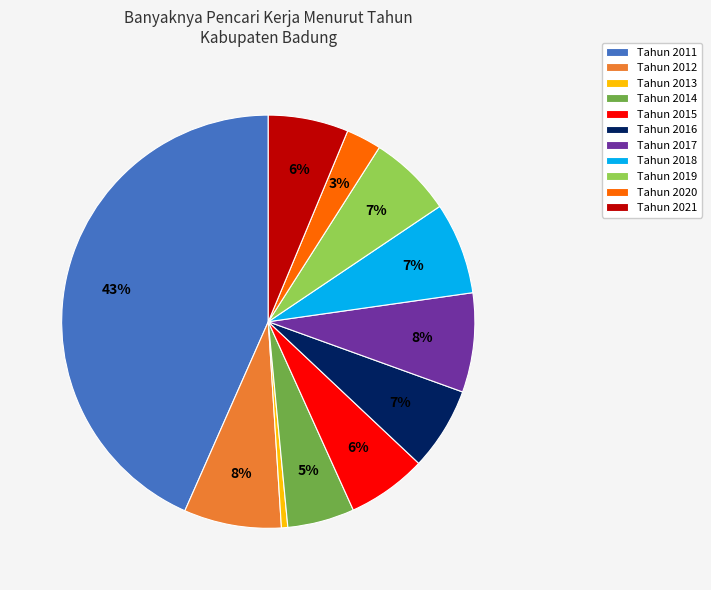

Is the sum of Tahun 2020 and Tahun 2018 greater than half?

No